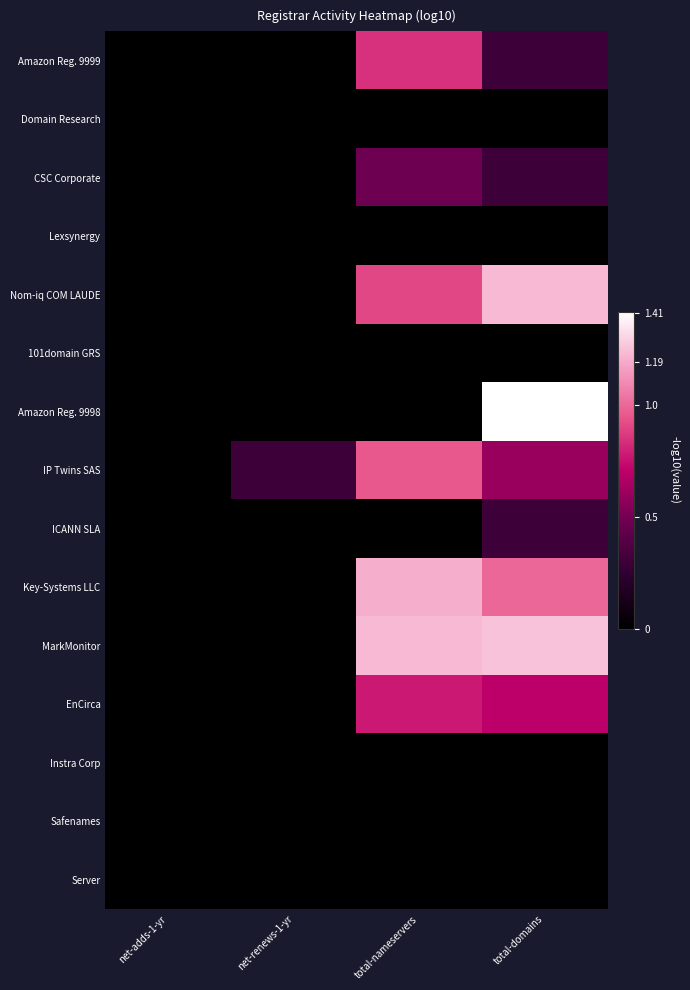

Which series has the largest total across all categories?

MarkMonitor